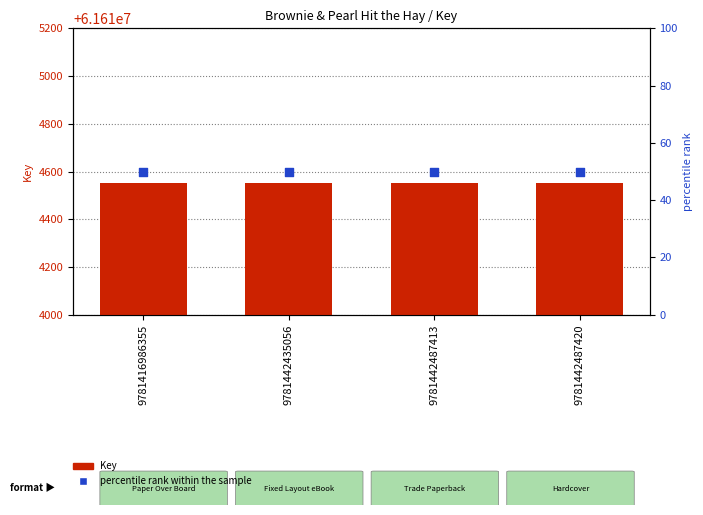

At how many categories does at least one series exceed 33877646?

4